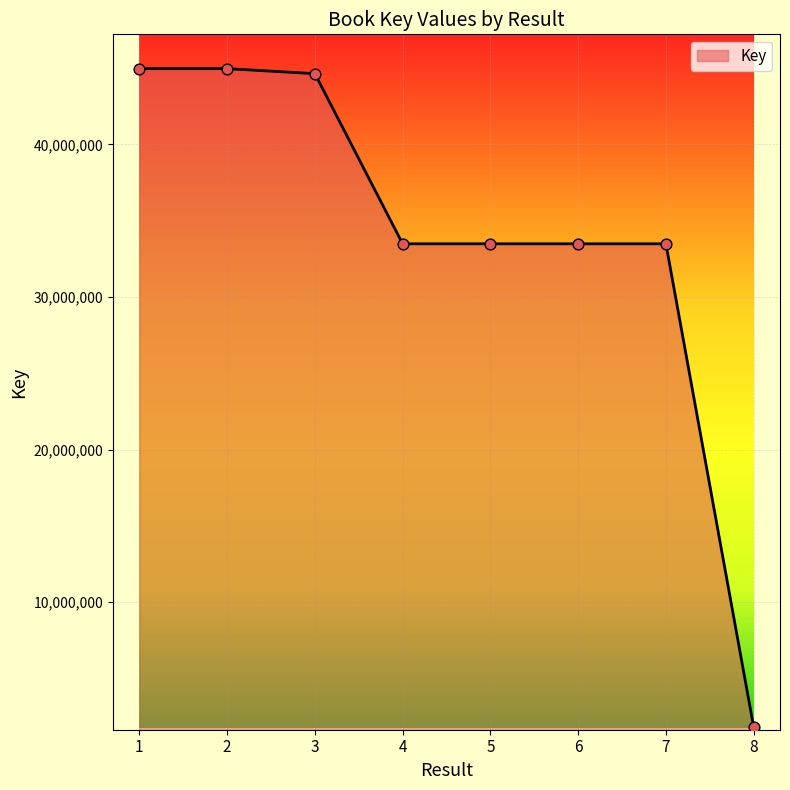

Approximately how many times larger is the value at 6 compared to 7?

1.0